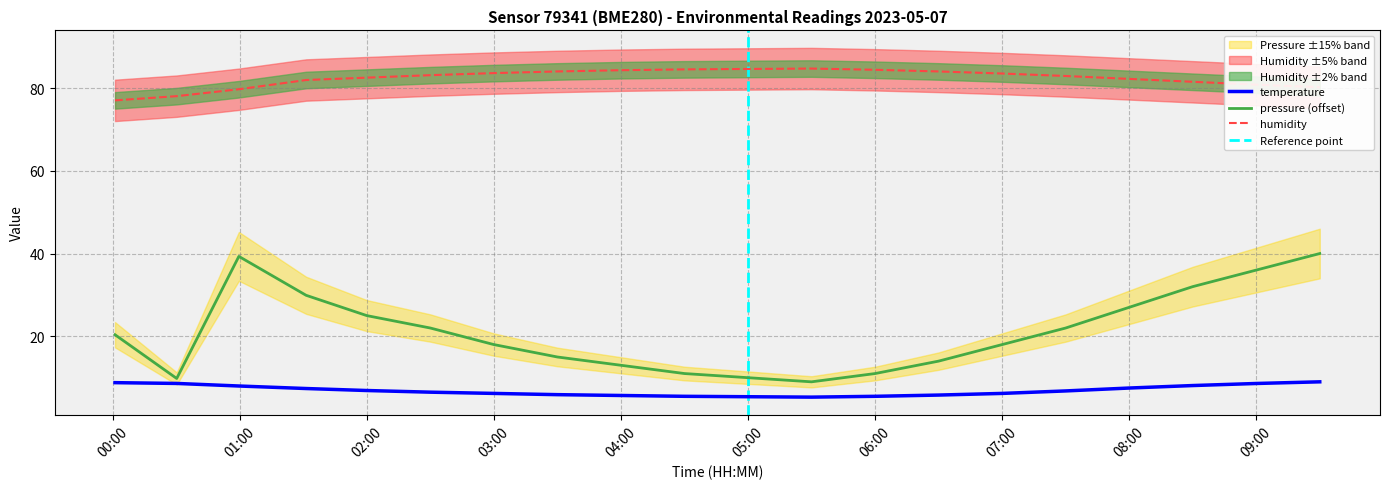

Which series has the widest spread of values?

pressure_norm